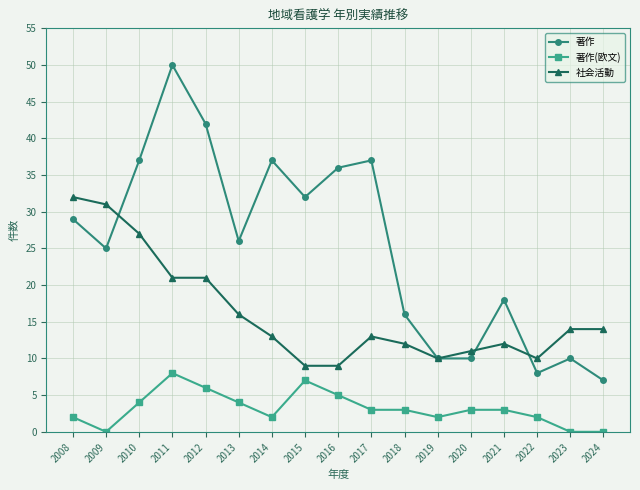

At which label does 著作(欧文) first exceed 3?

2010